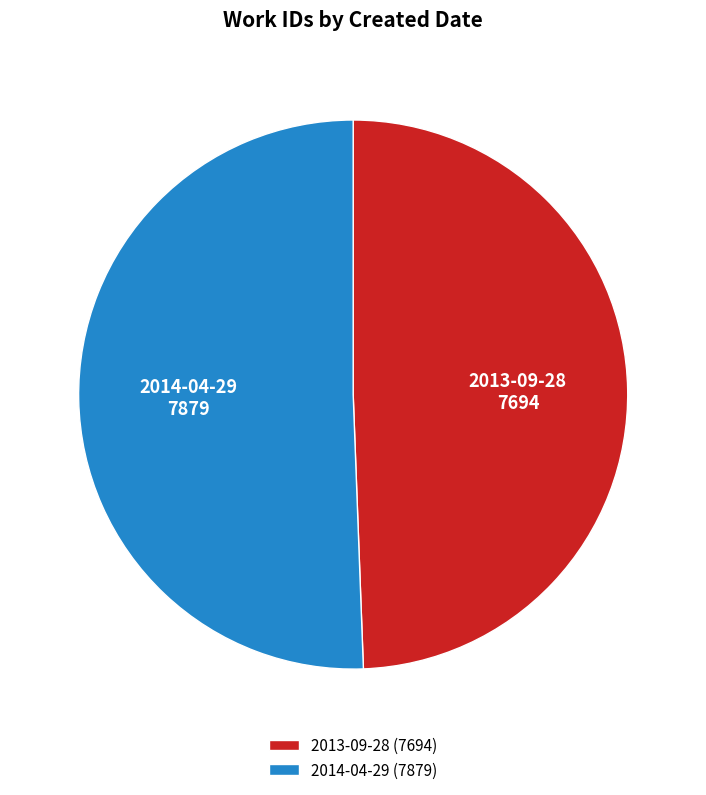

Approximately how many times larger is the value at 2014-04-29 compared to 2013-09-28?

1.0